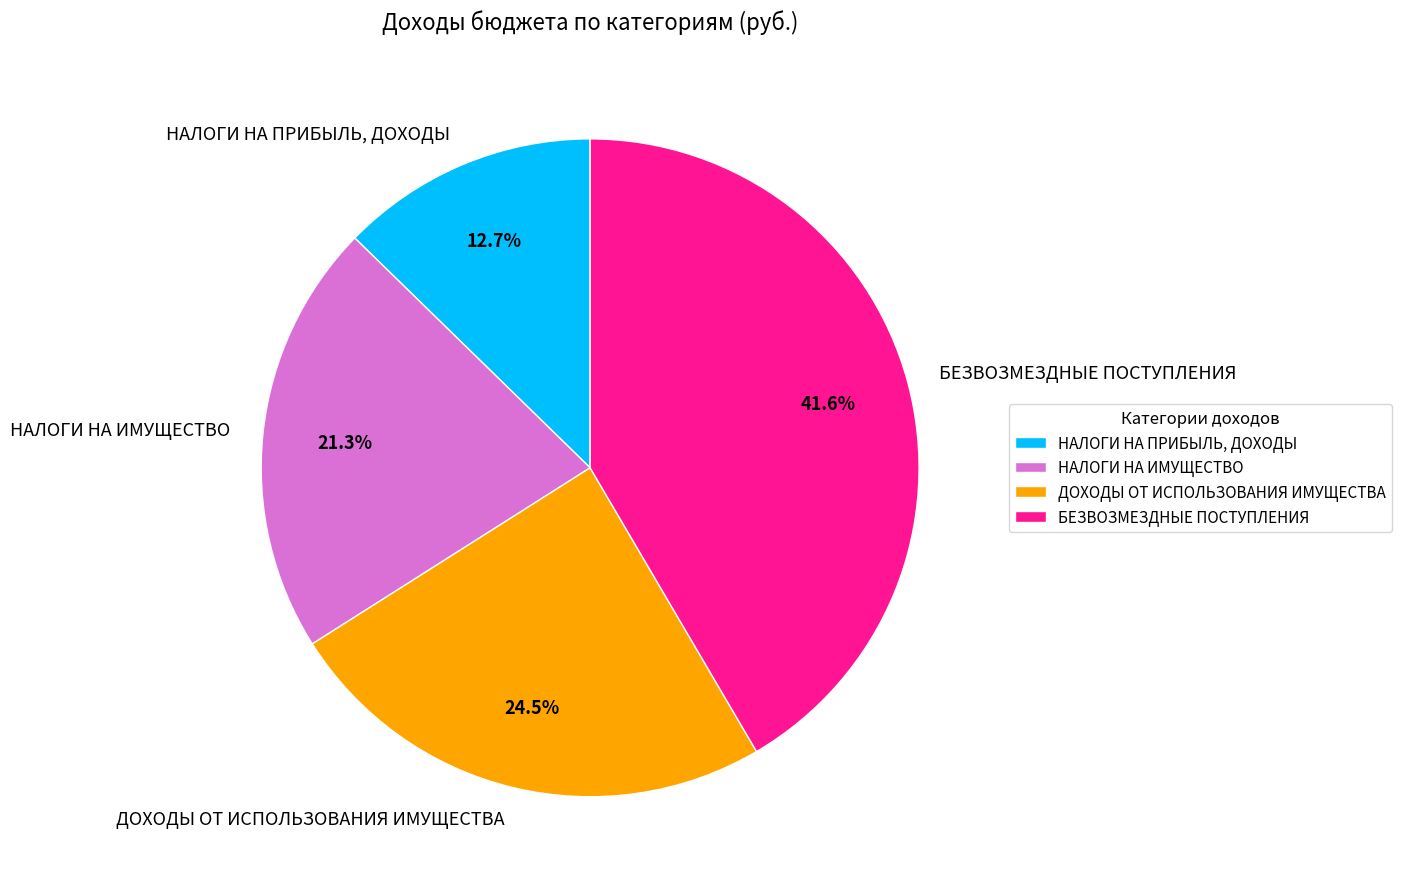

To the nearest percent, what portion does НАЛОГИ НА ИМУЩЕСТВО represent?

21%